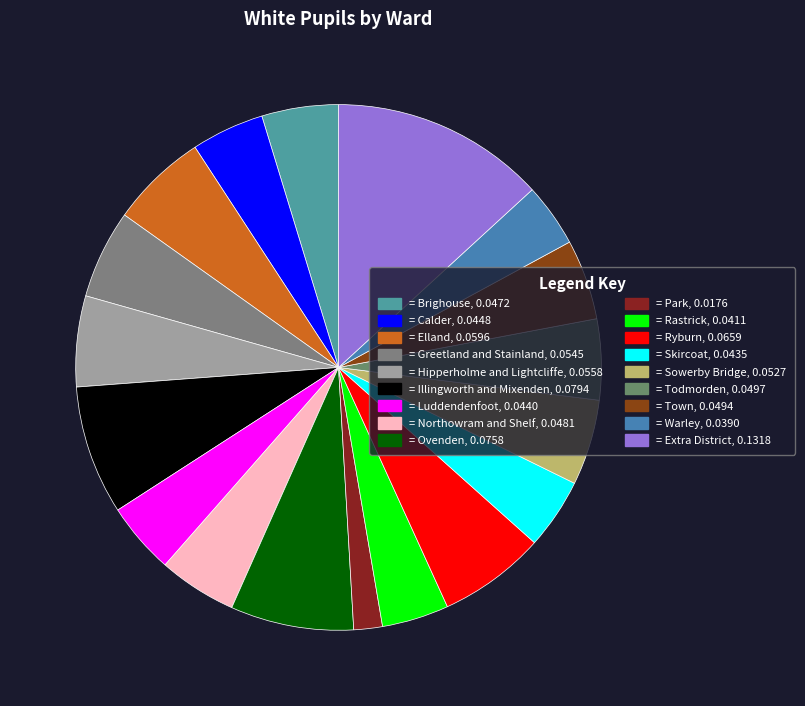

Count the number of slices in the pie.

18